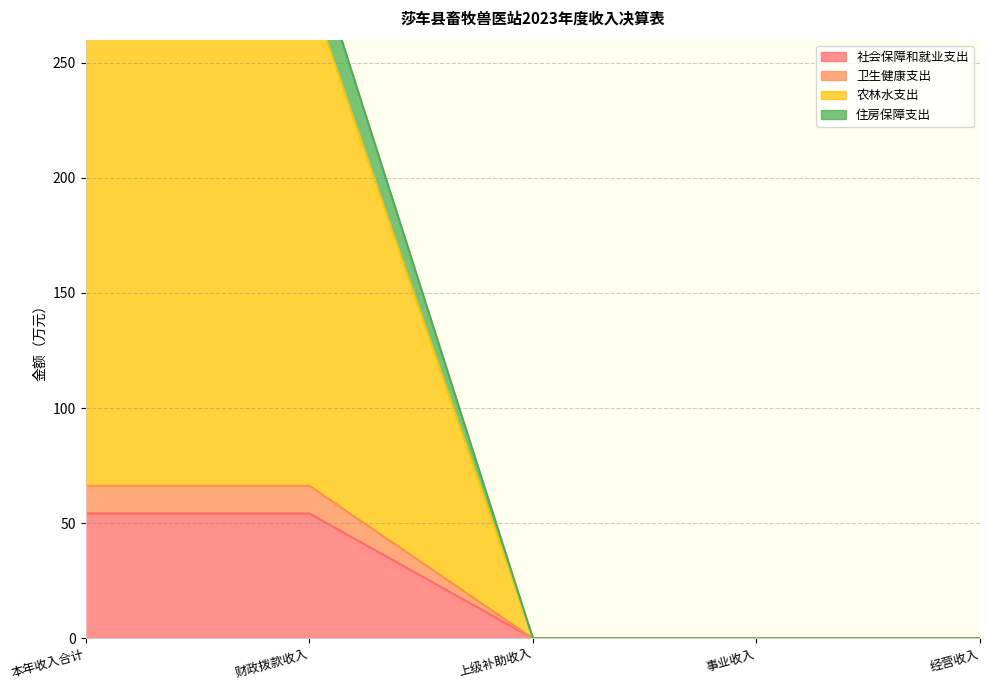

True or false: 社会保障和就业支出 has a value of 54.2 at 财政拨款收入.

True